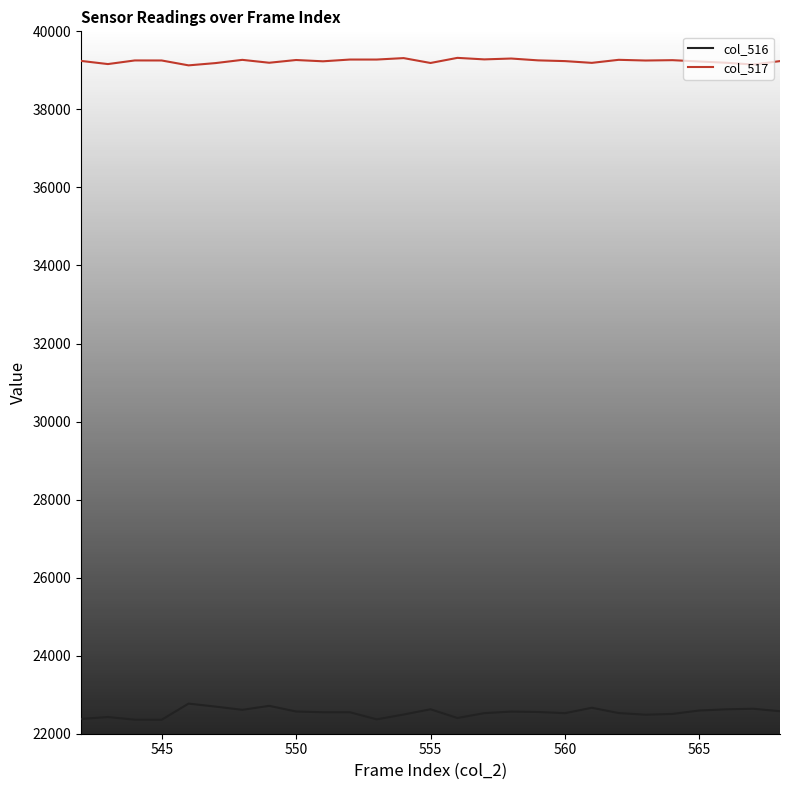

What is the smallest value displayed?

22358